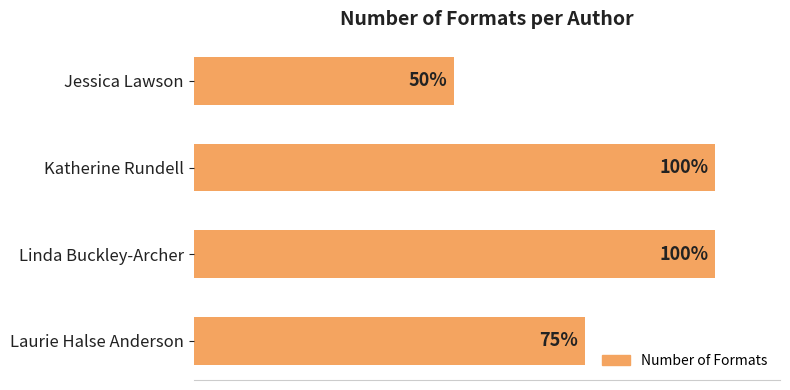

Are the bars horizontal?

Yes